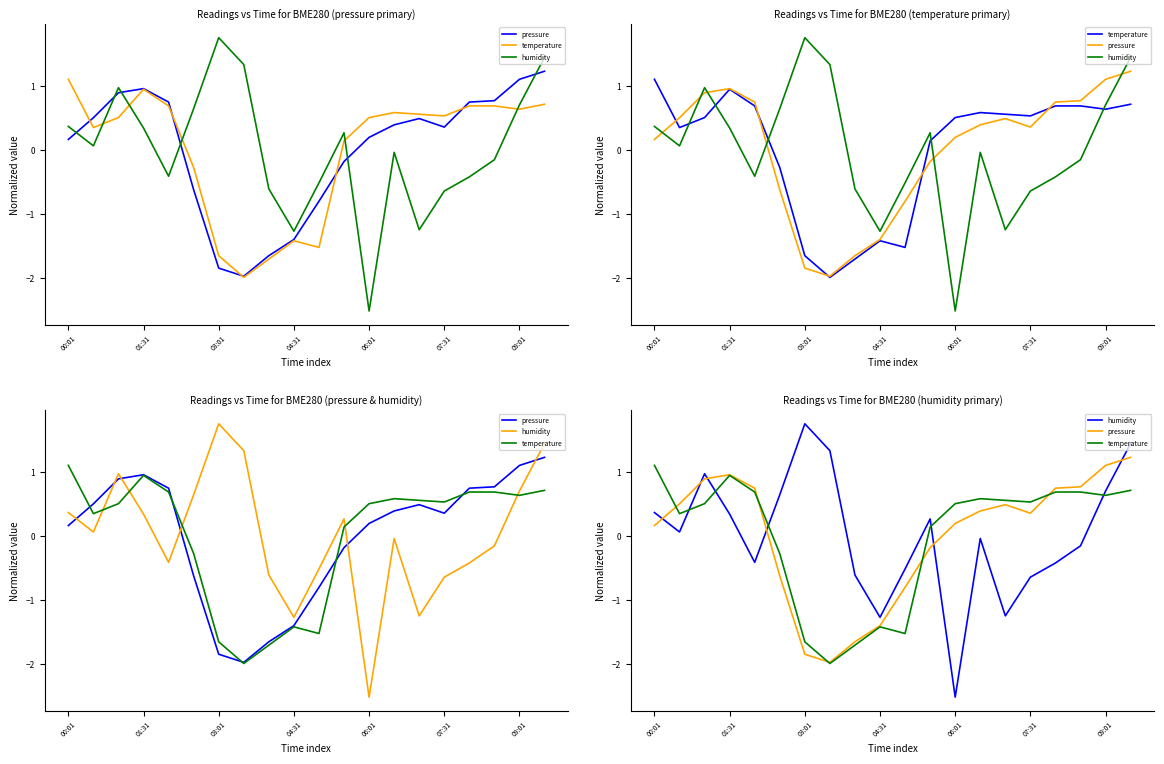

Reading left to right, extract all data points from this chart.

pressure: 0.2	0.5	0.9	1.0	0.7	-0.6	-1.8	-2.0	-1.7	-1.4	-0.8	-0.2	0.2	0.4	0.5	0.4	0.7	0.8	1.1	1.2
temperature: 1.1	0.3	0.5	0.9	0.7	-0.3	-1.7	-2.0	-1.7	-1.4	-1.5	0.1	0.5	0.6	0.6	0.5	0.7	0.7	0.6	0.7
humidity: 0.4	0.1	1.0	0.3	-0.4	0.6	1.7	1.3	-0.6	-1.3	-0.5	0.3	-2.5	-0.0	-1.2	-0.6	-0.4	-0.2	0.7	1.4